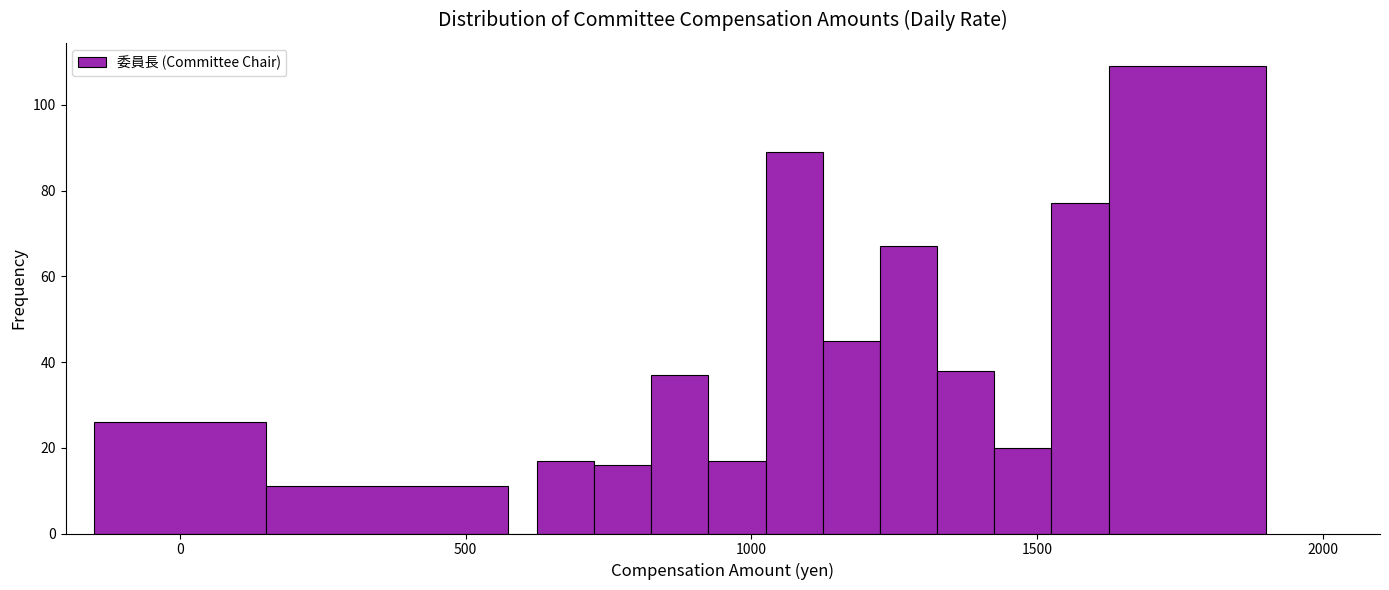

Read against the x-axis, roughly where is the centre of the tallest bar?

1750